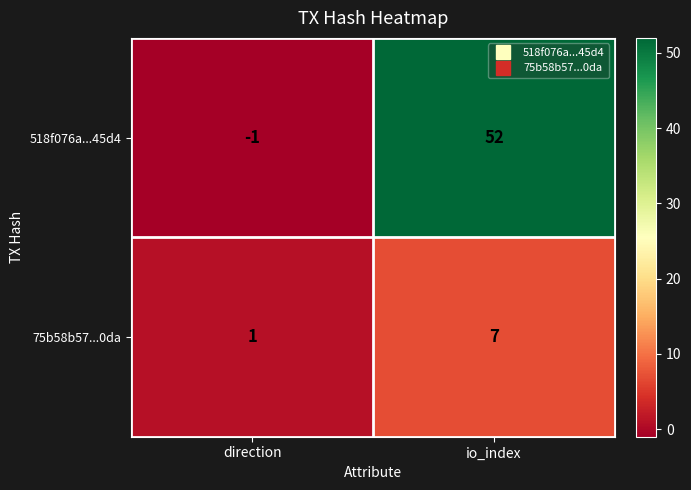

The 518f076a...45d4 series shows -1 at direction. True or false?

True